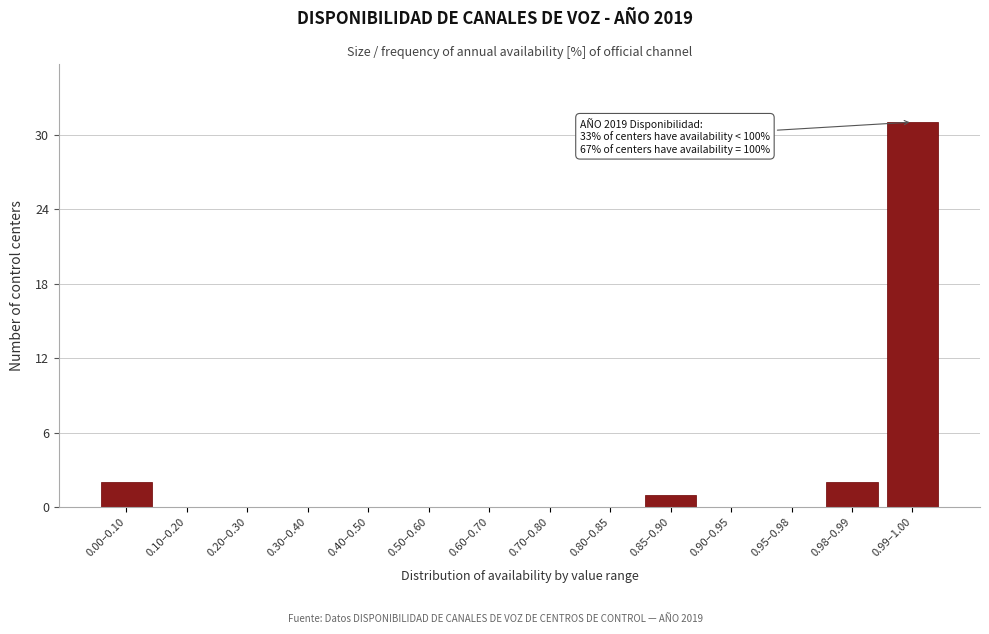

Reading left to right, transcribe all the data shown in this chart.

0.00–0.10=2	0.10–0.20=0	0.20–0.30=0	0.30–0.40=0	0.40–0.50=0	0.50–0.60=0	0.60–0.70=0	0.70–0.80=0	0.80–0.85=0	0.85–0.90=1	0.90–0.95=0	0.95–0.98=0	0.98–0.99=2	0.99–1.00=31